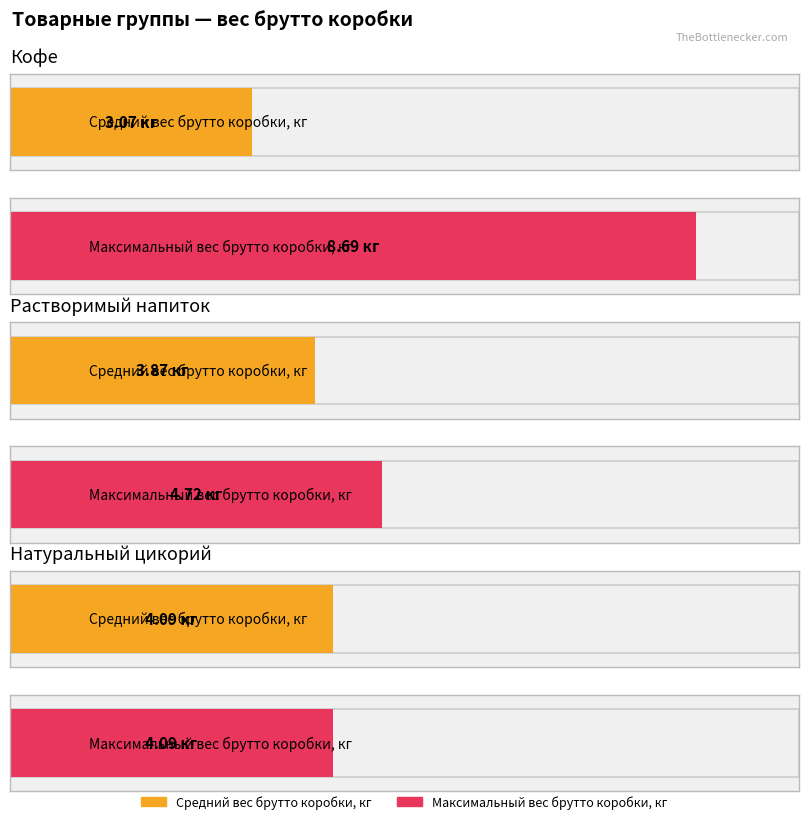

Which category has the highest value in the Максимальный вес брутто коробки, кг series?

Кофе